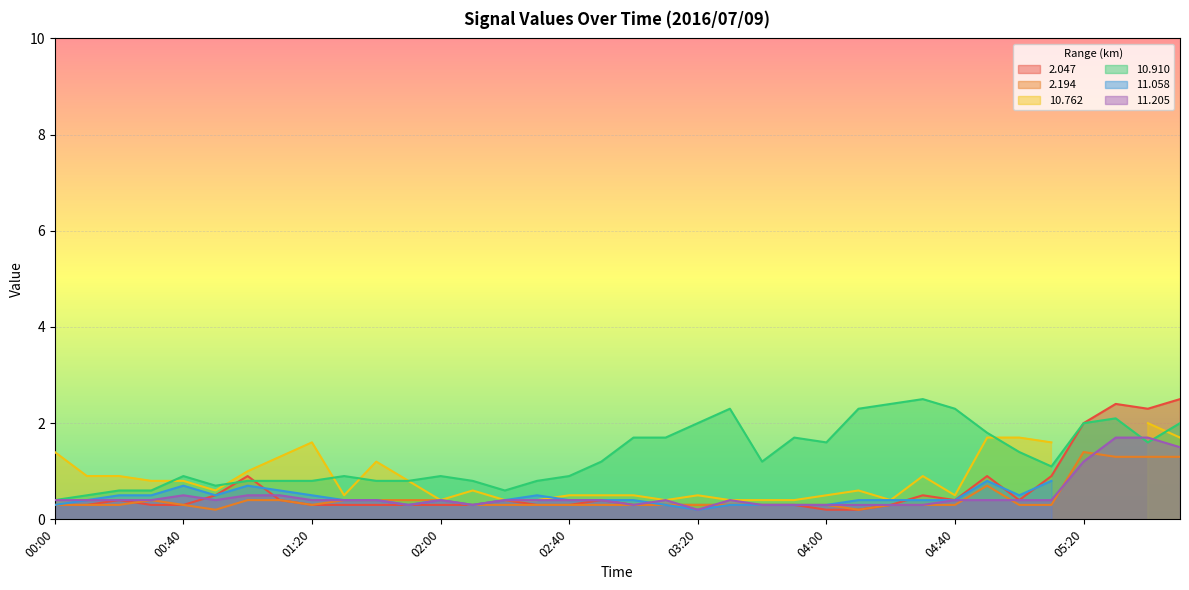

True or false: 10.910 and 2.194 cross at least once.

False